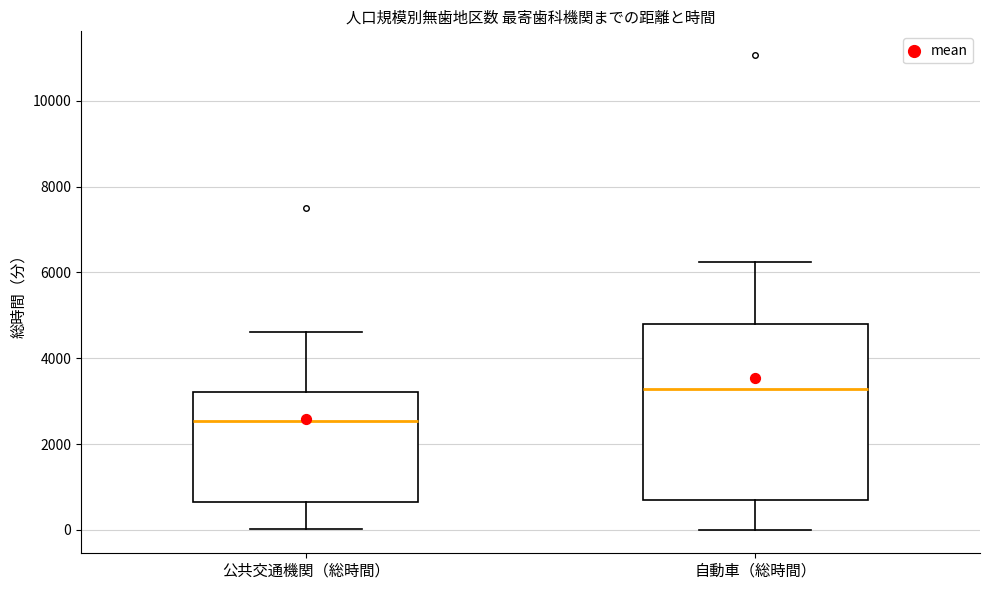

Reading left to right, read every box against the y-axis: the position of its median line, the range the box covers, and the ends of its whiskers. The values are not printed on the chart, so give them approximately, as read against the axis.

公共交通機関（総時間）: median 2600, box 600 to 3200, whiskers 0 to 4600
自動車（総時間）: median 3200, box 800 to 4800, whiskers 0 to 6200